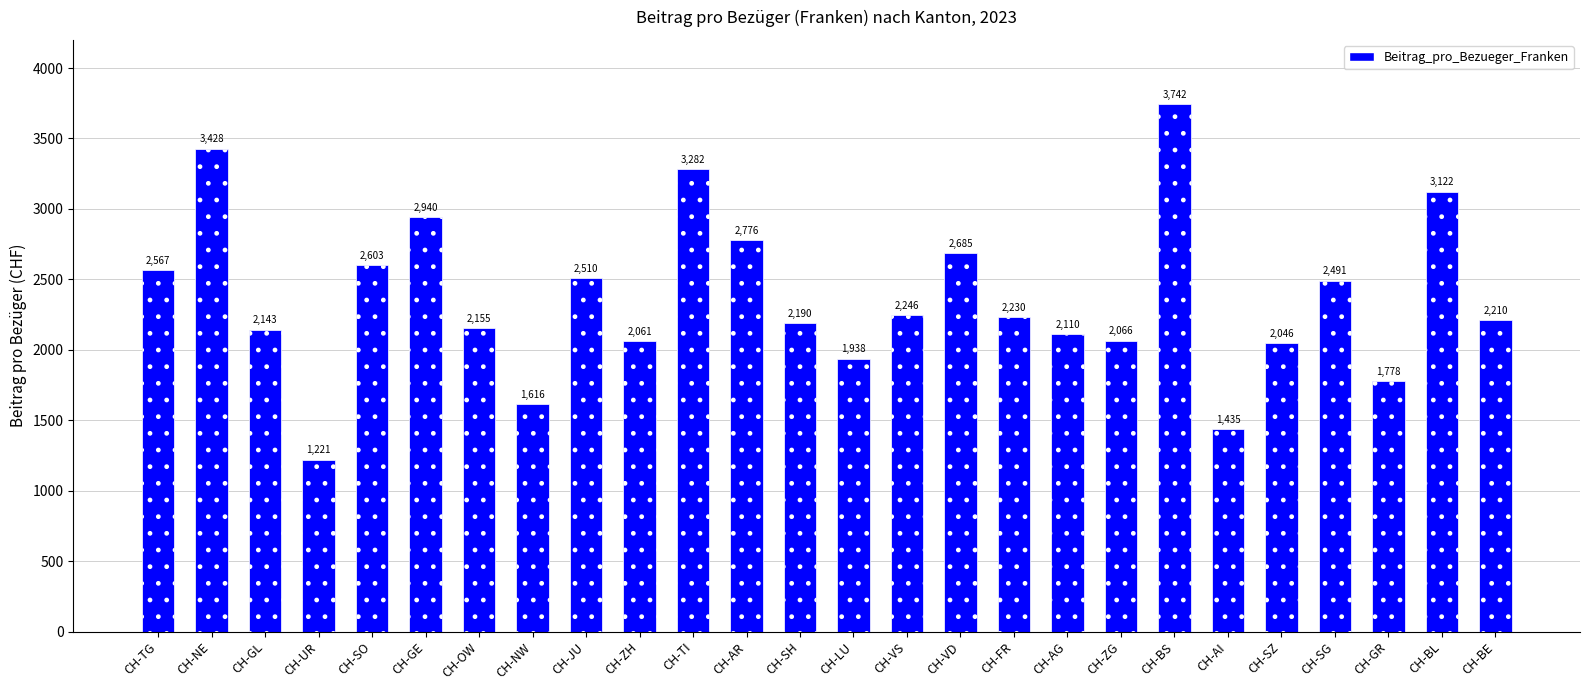

What is the maximum value shown in the chart?

3742.3